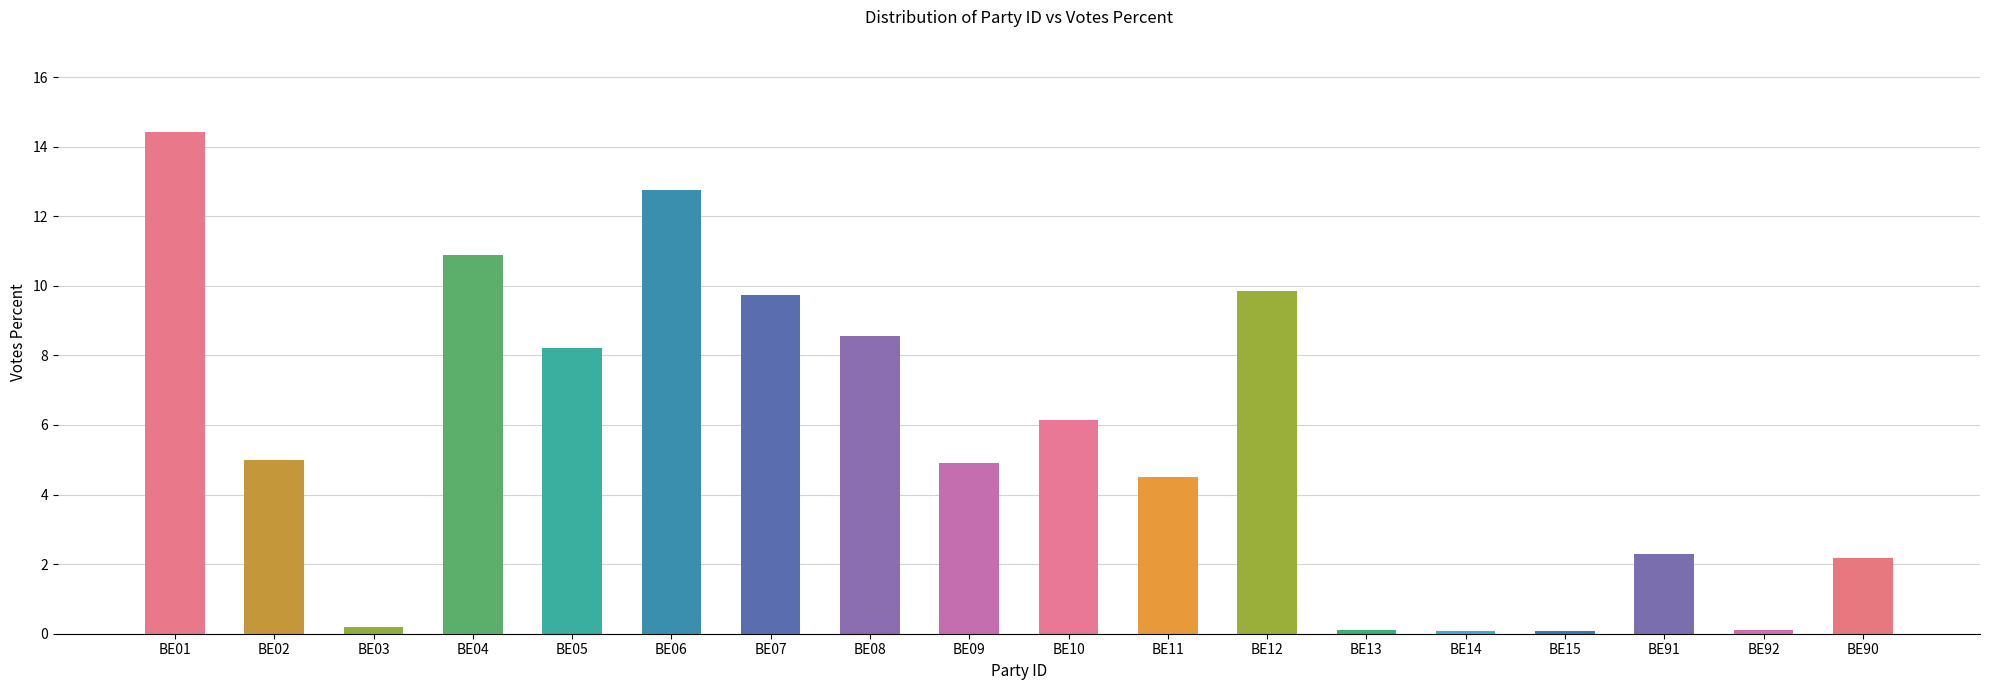

What is the difference between the maximum and minimum values?

14.3